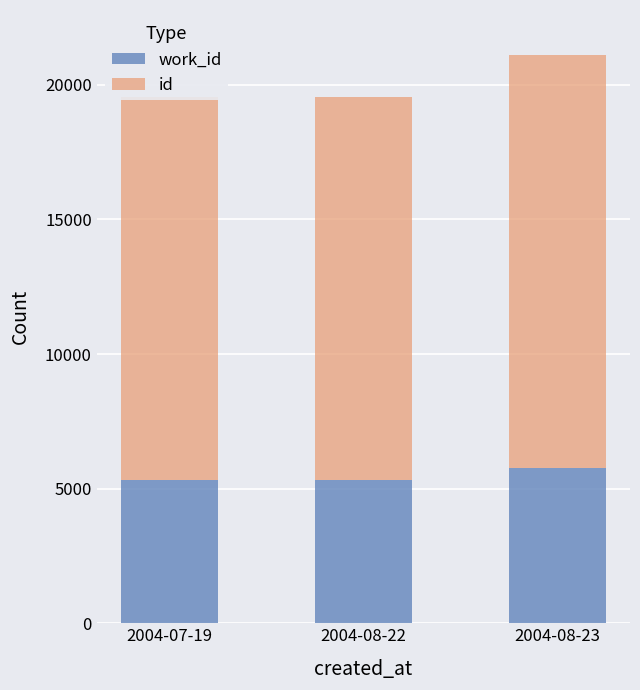

What is the label of the 1st bar from the left?

2004-07-19